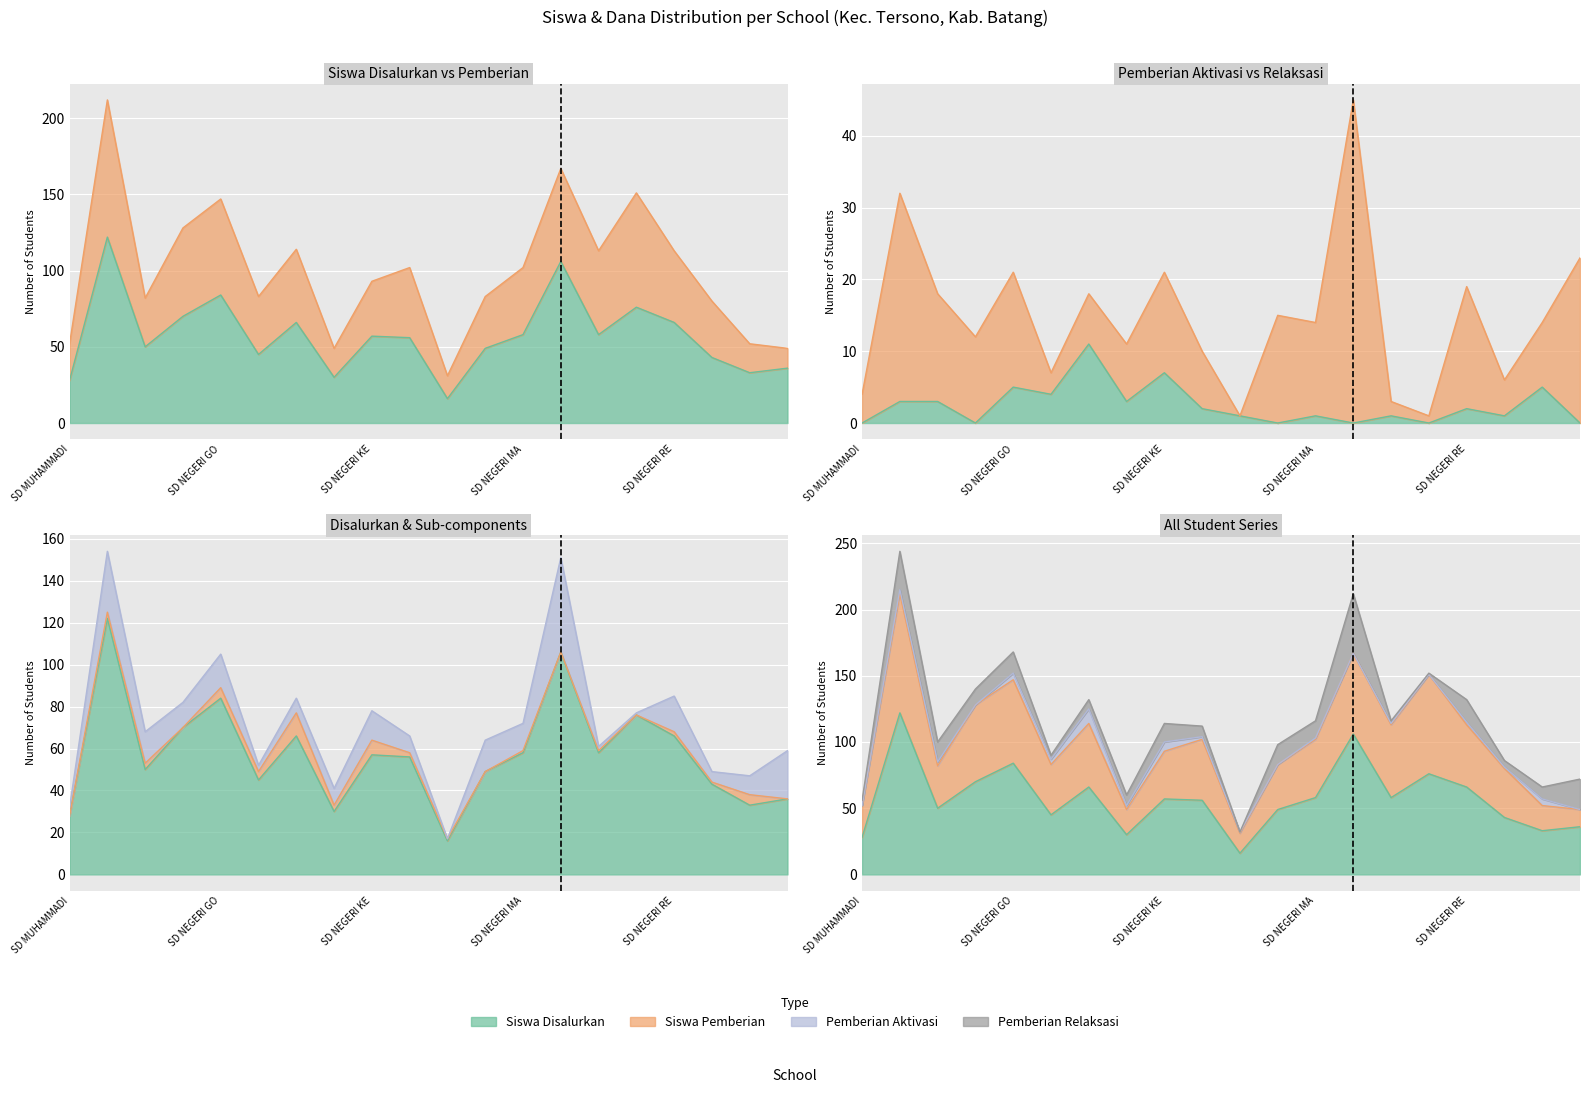

What is the difference between the maximum and minimum values in the Siswa Pemberian Aktivasi series?

11